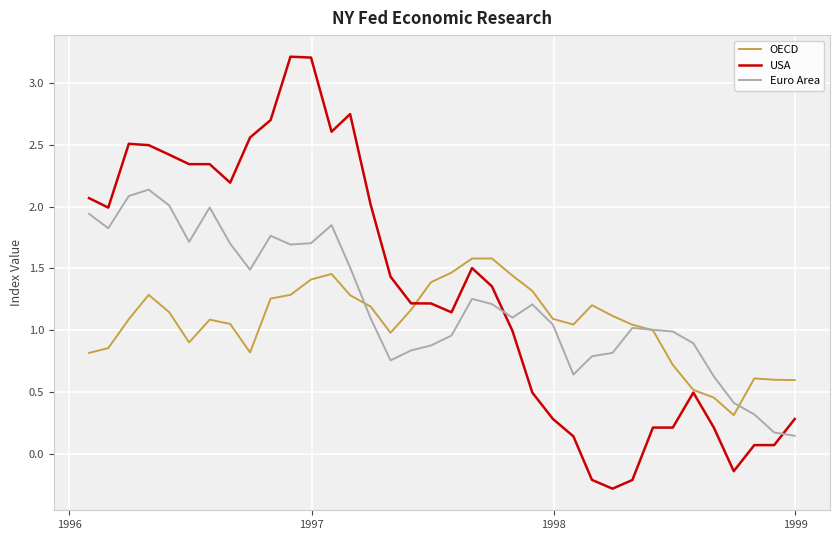

What is the maximum value for OECD?

1.6